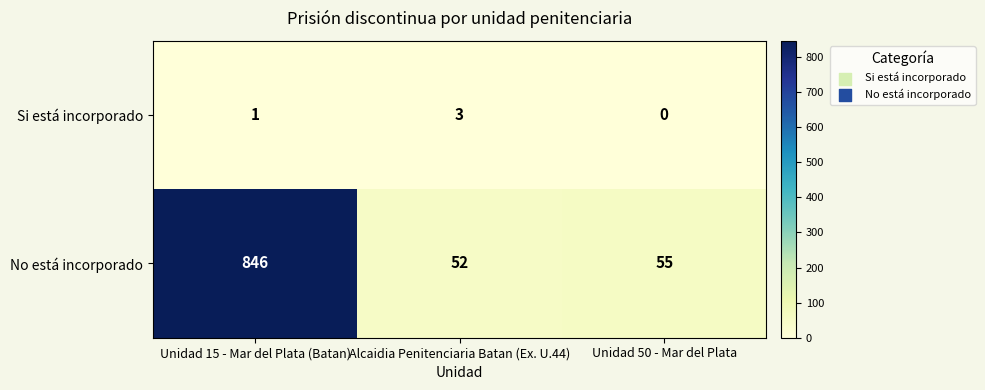

Read the Si está incorporado value at Alcaidia Penitenciaria Batan (Ex. U.44).

3